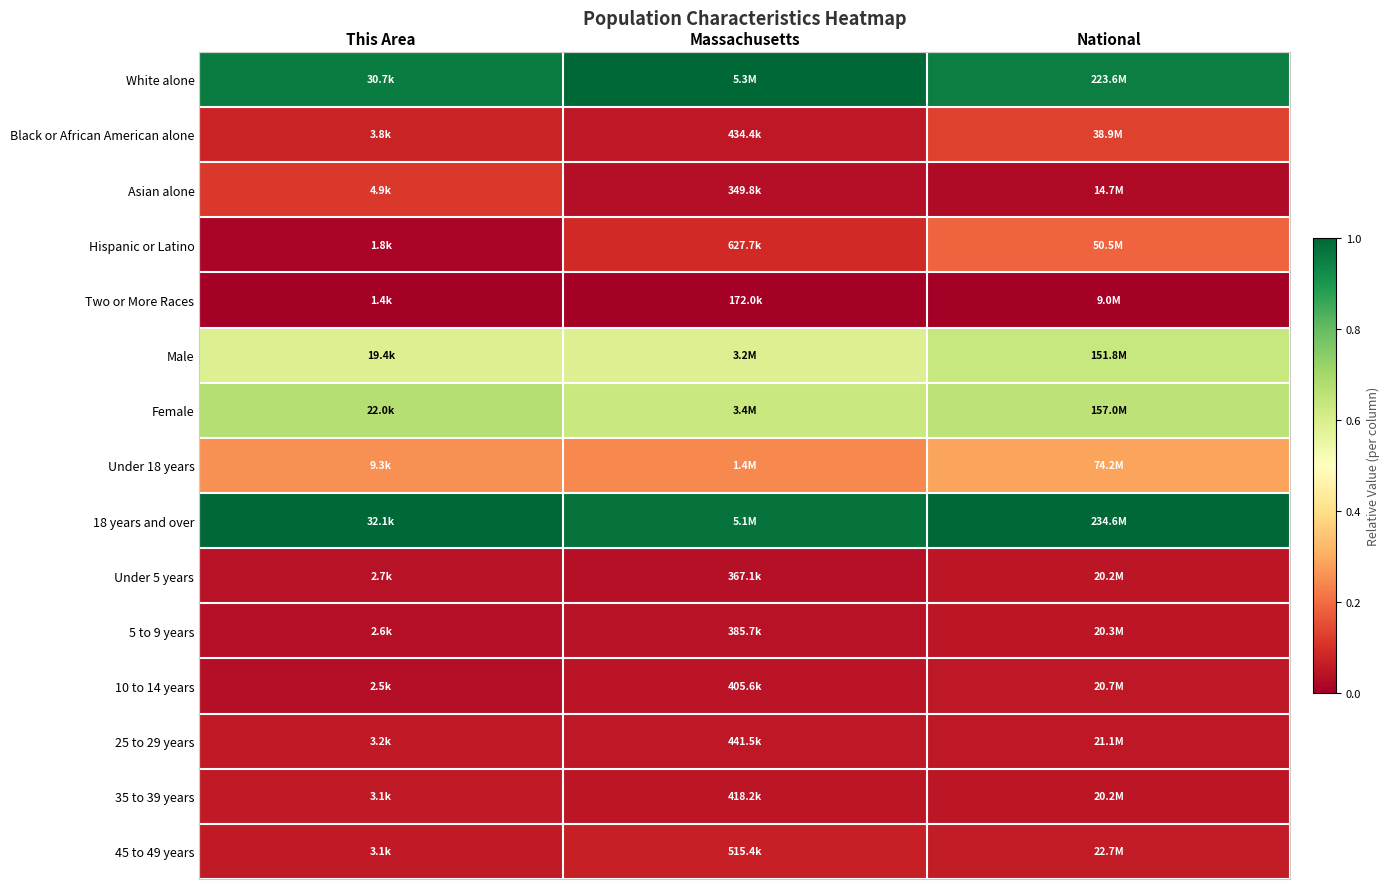

How many distinct data groups are displayed?

15